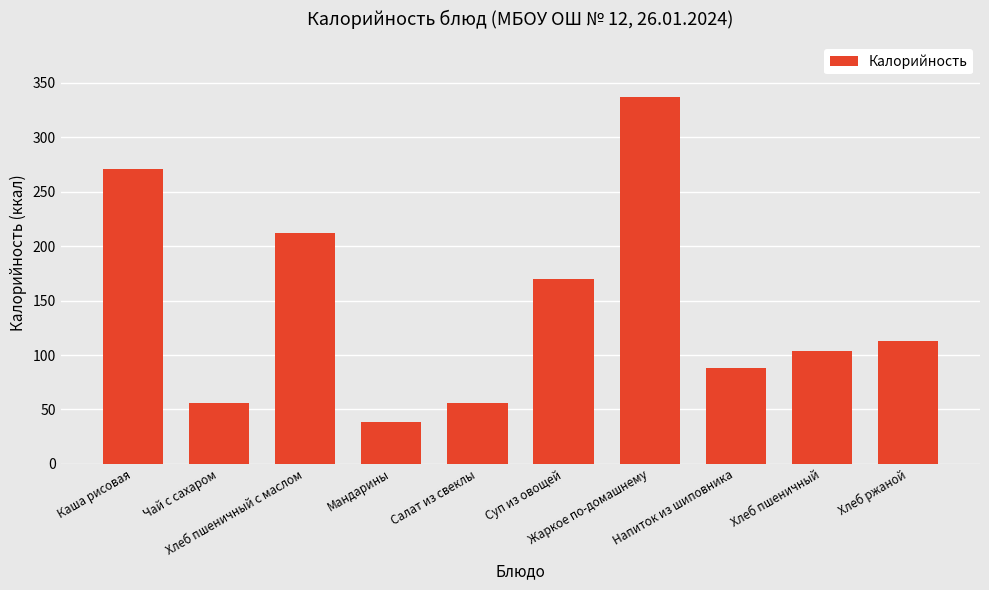

Count the number of data series in this chart.

1